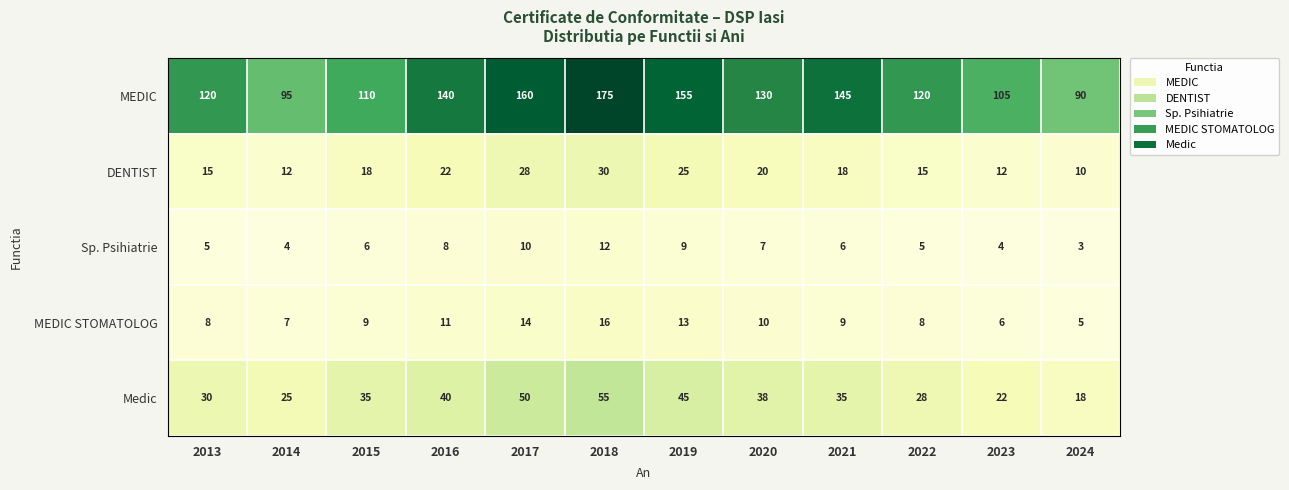

At which category is the sum across all series the highest?

2018